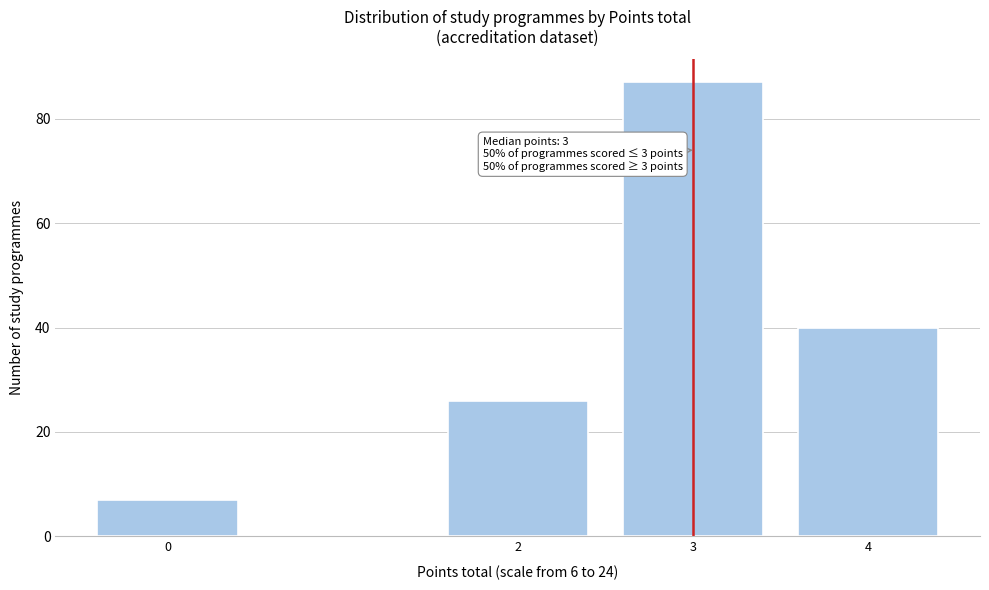

Reading left to right, transcribe all the data shown in this chart.

7	26	87	40